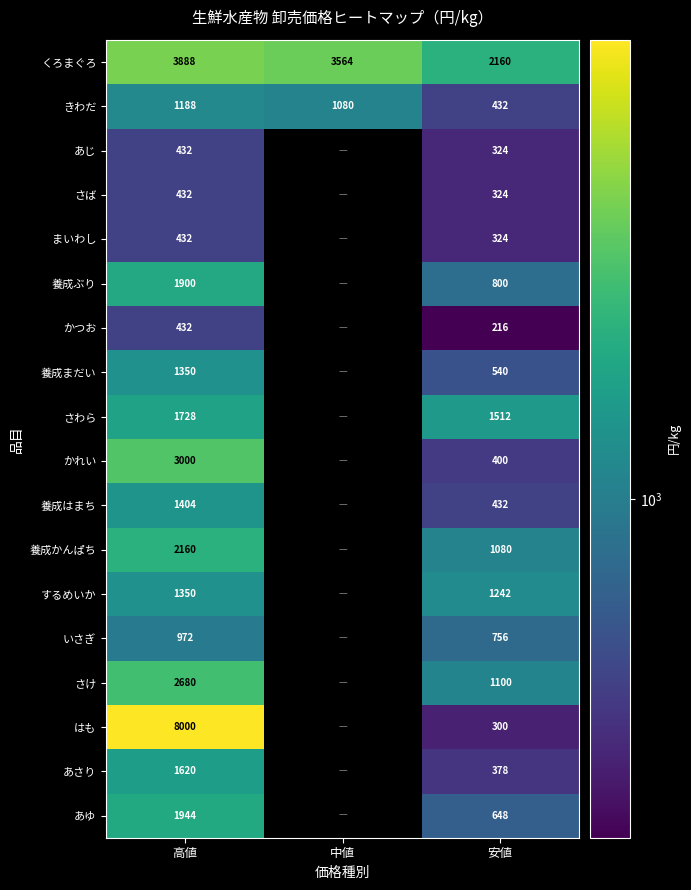

What is the difference between the あゆ values at 安値 and 高値?

1296